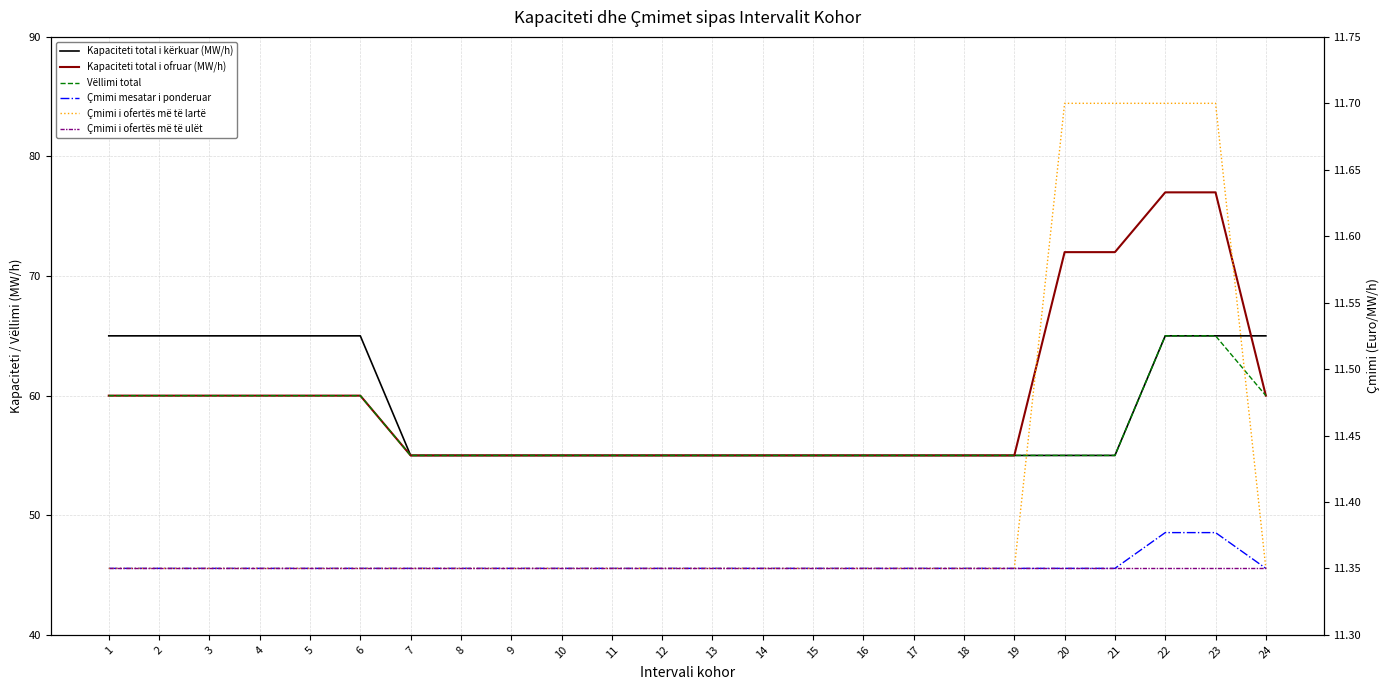

True or false: Çmimi mesatar i ponderuar and Kapaciteti total i ofruar (MW/h) cross at least once.

False